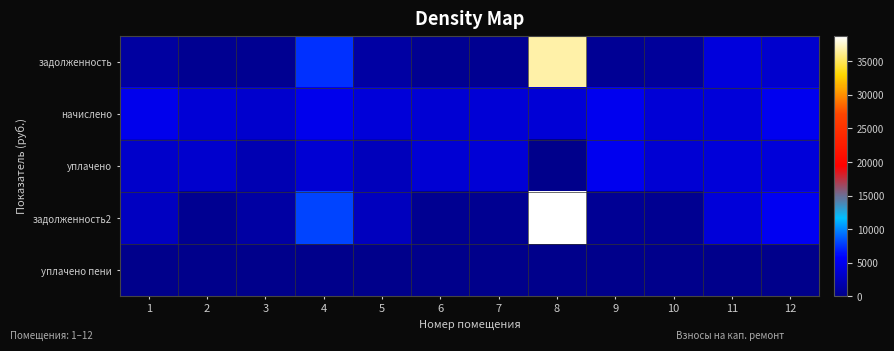

What is the spread (max minus min) of values at 6?

3779.1